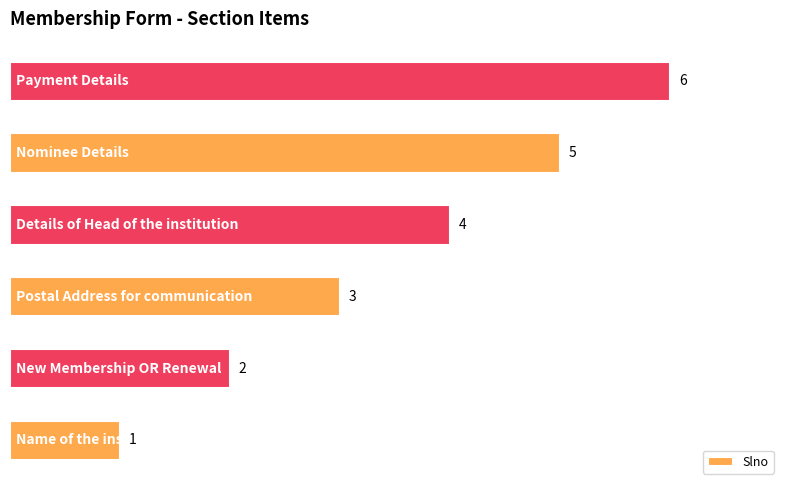

How many values are between 2 and 5?

4